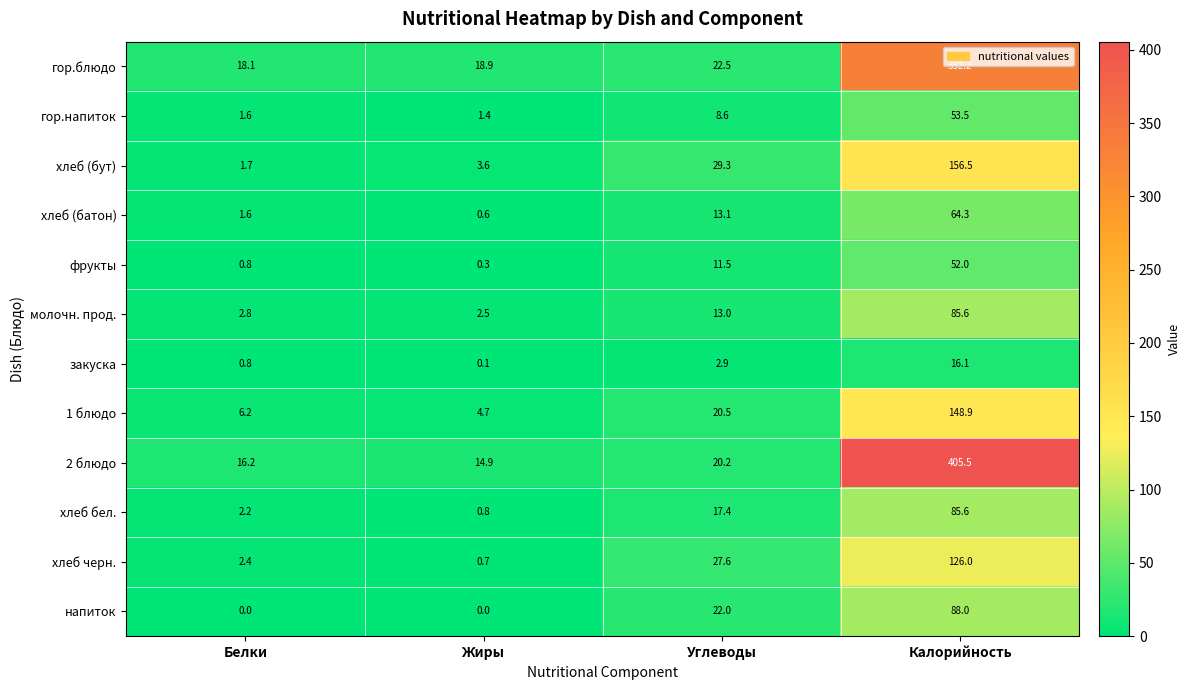

True or false: 2 блюдо has a value of 6.5 at Углеводы.

False